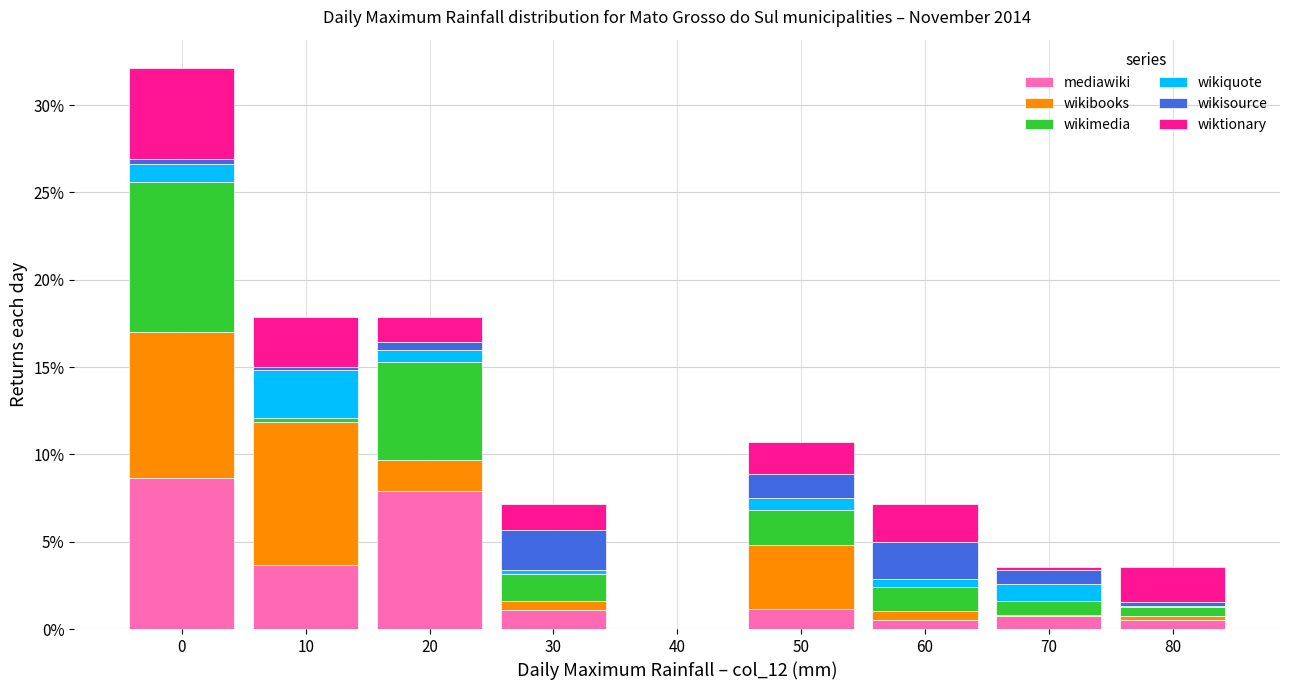

Are the bars horizontal?

No